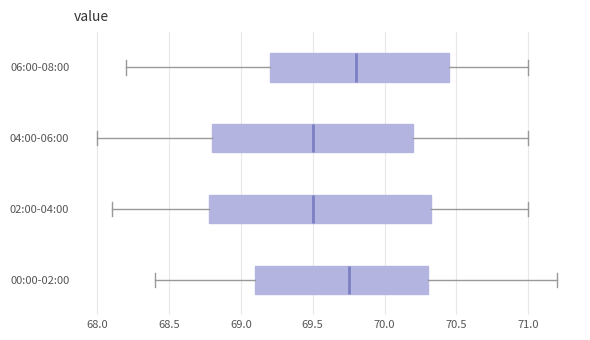

Reading bottom to top, read every box against the x-axis: the position of its median line, the range the box covers, and the ends of its whiskers. The values are not printed on the chart, so give them approximately, as read against the axis.

00:00-02:00: median 69.75, box 69.10 to 70.30, whiskers 68.40 to 71.20
02:00-04:00: median 69.50, box 68.80 to 70.35, whiskers 68.10 to 71.00
04:00-06:00: median 69.50, box 68.80 to 70.20, whiskers 68.00 to 71.00
06:00-08:00: median 69.80, box 69.20 to 70.45, whiskers 68.20 to 71.00